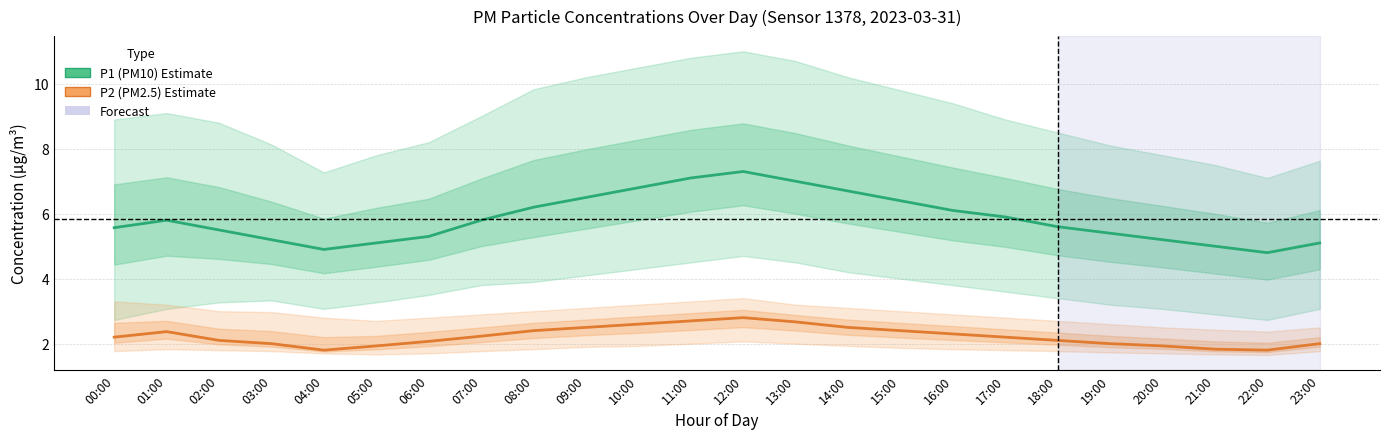

What is the difference between the maximum and minimum values in the P2 (PM2.5) series?

1.0